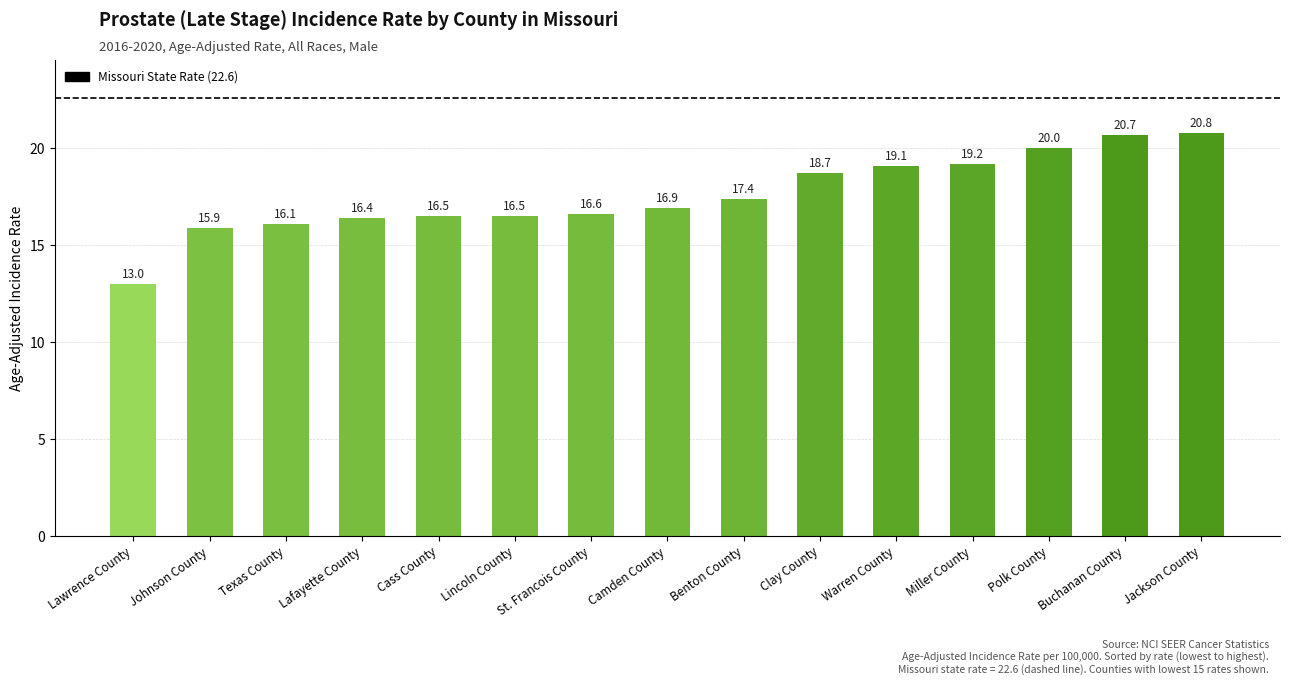

Where is the data nearest to the value 16?

Johnson County